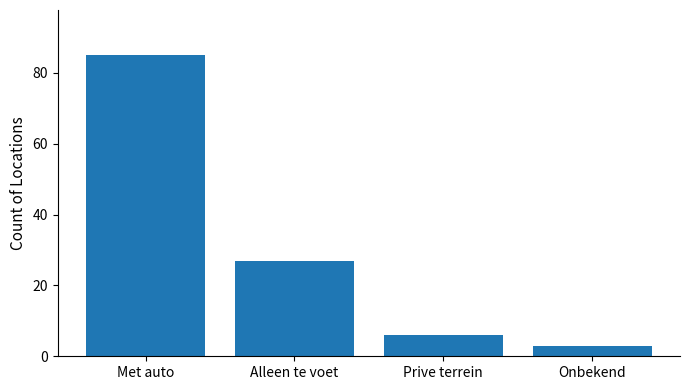

What is the label of the 4th bar from the left?

Onbekend